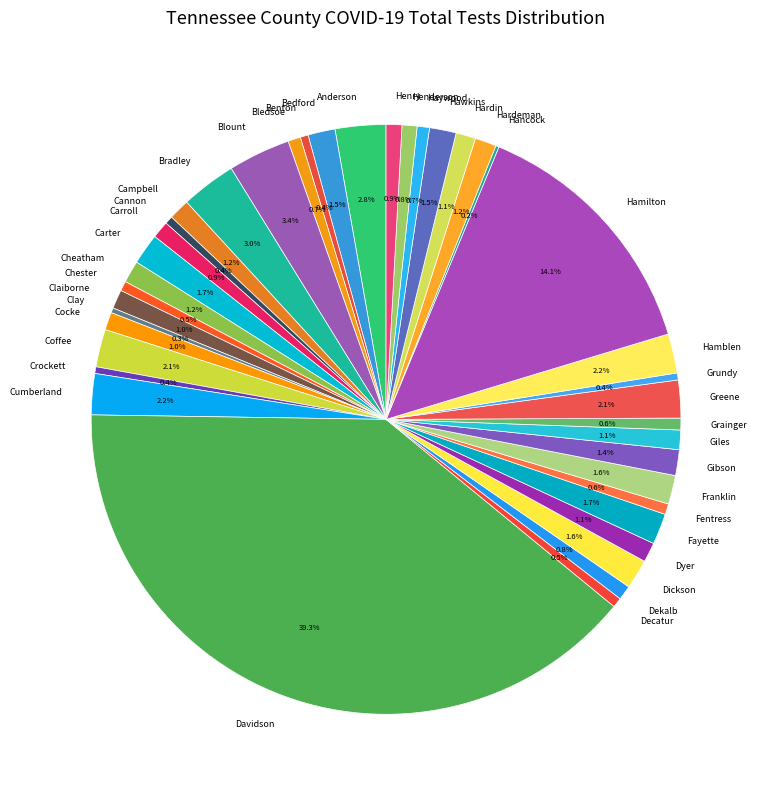

Which slice is the largest?

Davidson